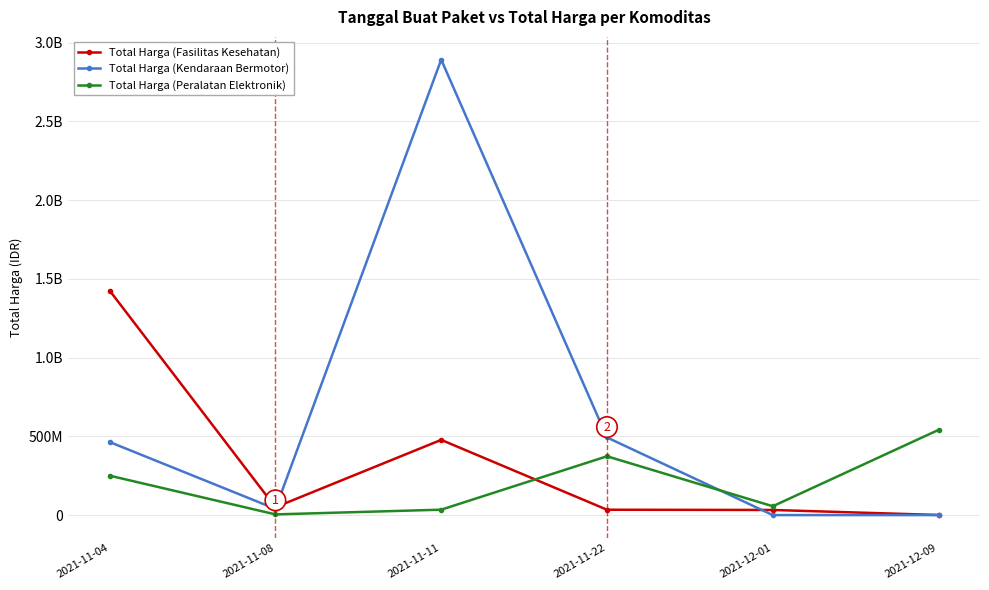

Reading right to left, what are all the values shown in this chart?

Total Harga (Fasilitas Kesehatan): 2021-12-09=577875	2021-12-01=32441200	2021-11-22=34000000	2021-11-11=477600000	2021-11-08=49730040	2021-11-04=1425867900
Total Harga (Kendaraan Bermotor): 2021-12-09=0	2021-12-01=0	2021-11-22=493000000	2021-11-11=2892122000	2021-11-08=39440000	2021-11-04=464002100
Total Harga (Peralatan Elektronik): 2021-12-09=541071000	2021-12-01=56152800	2021-11-22=373404000	2021-11-11=34292000	2021-11-08=4350000	2021-11-04=250350000